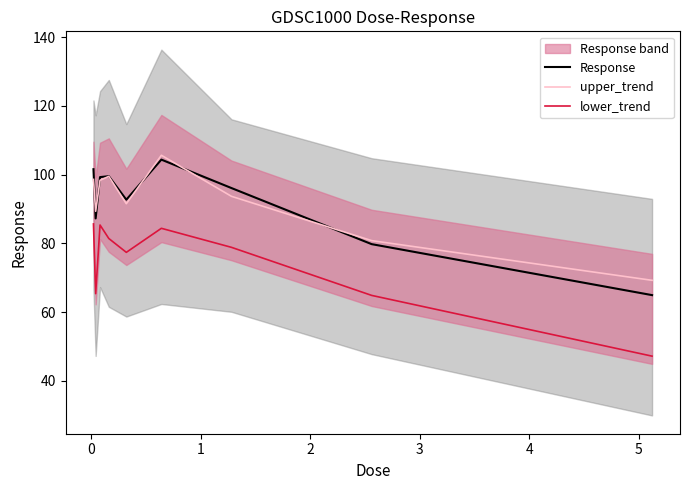

True or false: upper_trend and lower_trend intersect in this chart.

False